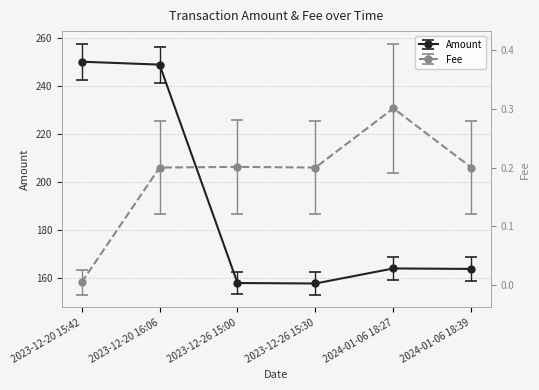

What position from the left is 2024-01-06 18:39?

6